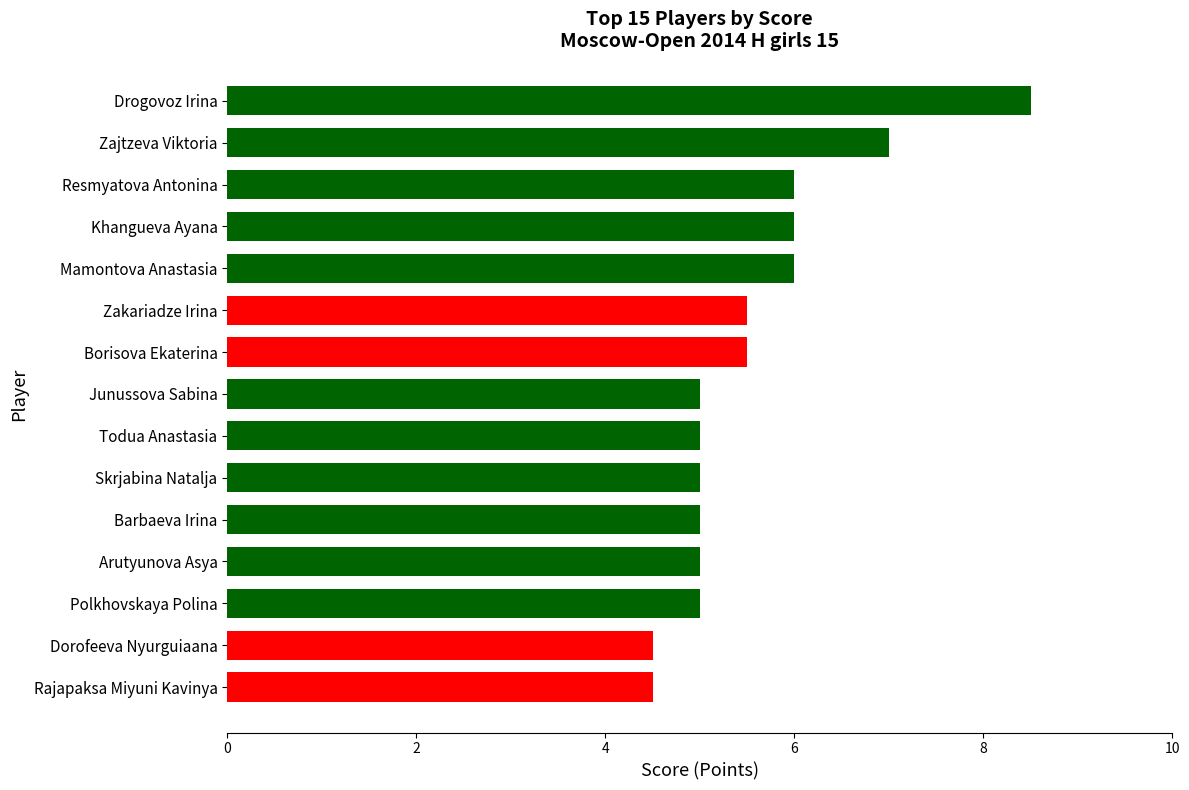

Reading bottom to top, list all the values displayed in this chart.

Rajapaksa Miyuni Kavinya=4.5	Dorofeeva Nyurguiaana=4.5	Polkhovskaya Polina=5.0	Arutyunova Asya=5.0	Barbaeva Irina=5.0	Skrjabina Natalja=5.0	Todua Anastasia=5.0	Junussova Sabina=5.0	Borisova Ekaterina=5.5	Zakariadze Irina=5.5	Mamontova Anastasia=6.0	Khangueva Ayana=6.0	Resmyatova Antonina=6.0	Zajtzeva Viktoria=7.0	Drogovoz Irina=8.5